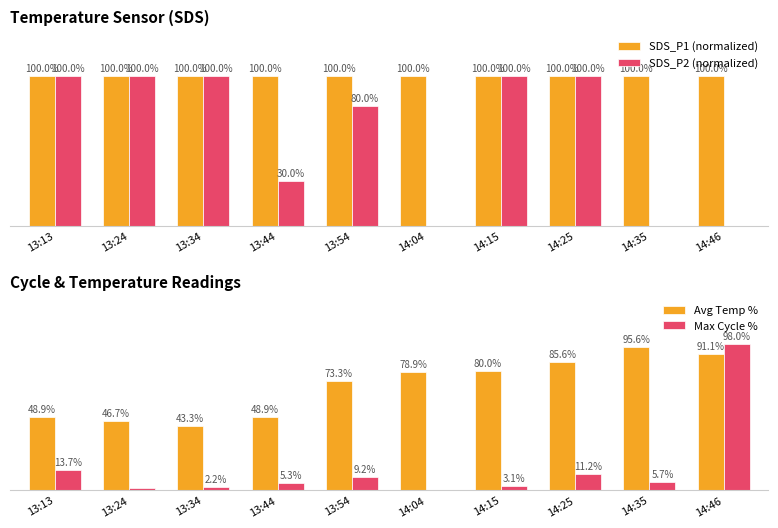

Rank the series at 13:44 from lowest to highest value.

Max Cycle %, SDS_P2 (normalized), Avg Temp %, SDS_P1 (normalized)